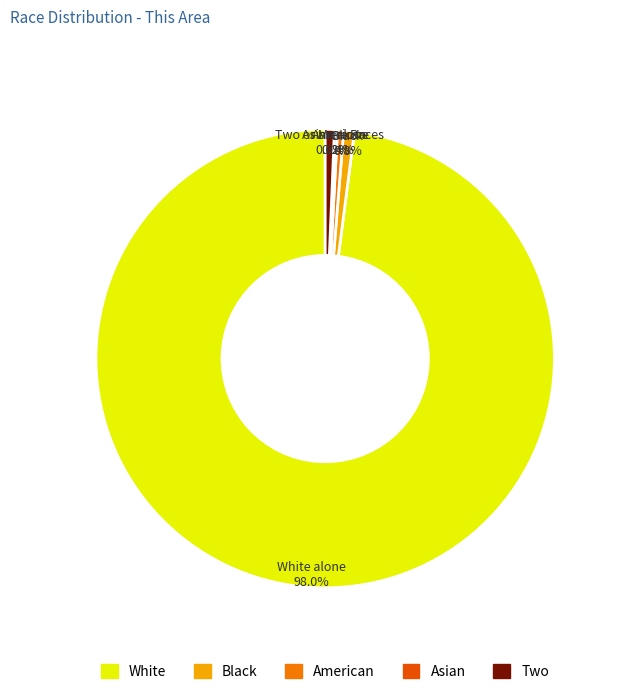

Does any single category account for the majority?

Yes